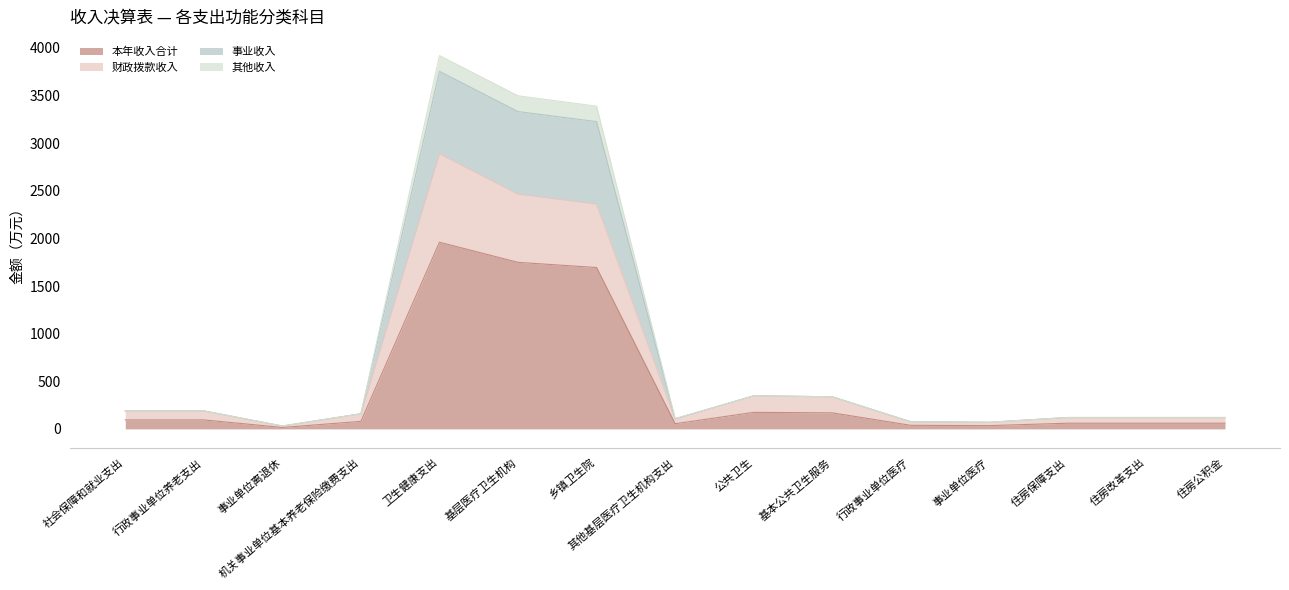

What is the highest value of the 本年收入合计 series?

1960.3